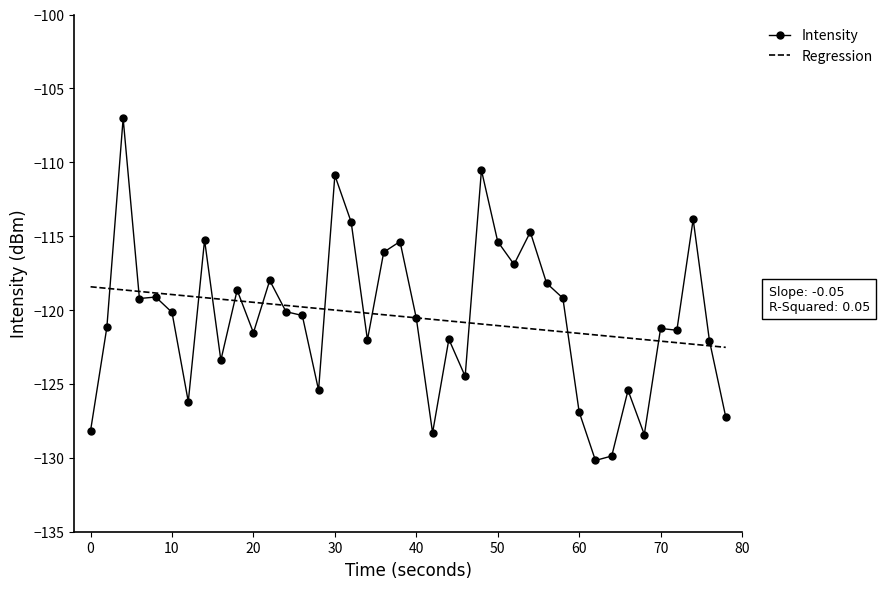

Which series has the widest spread of values?

Intensity